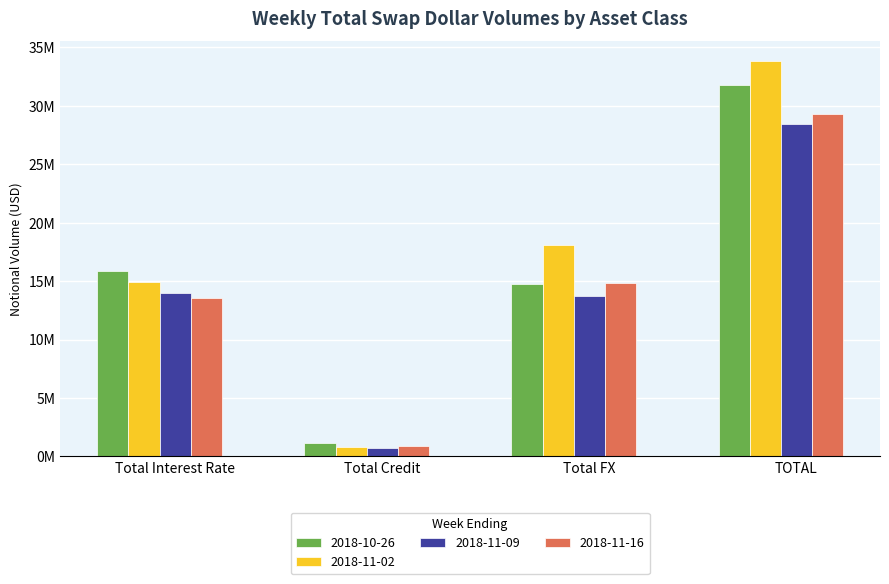

At how many categories does at least one series exceed 22728760?

1